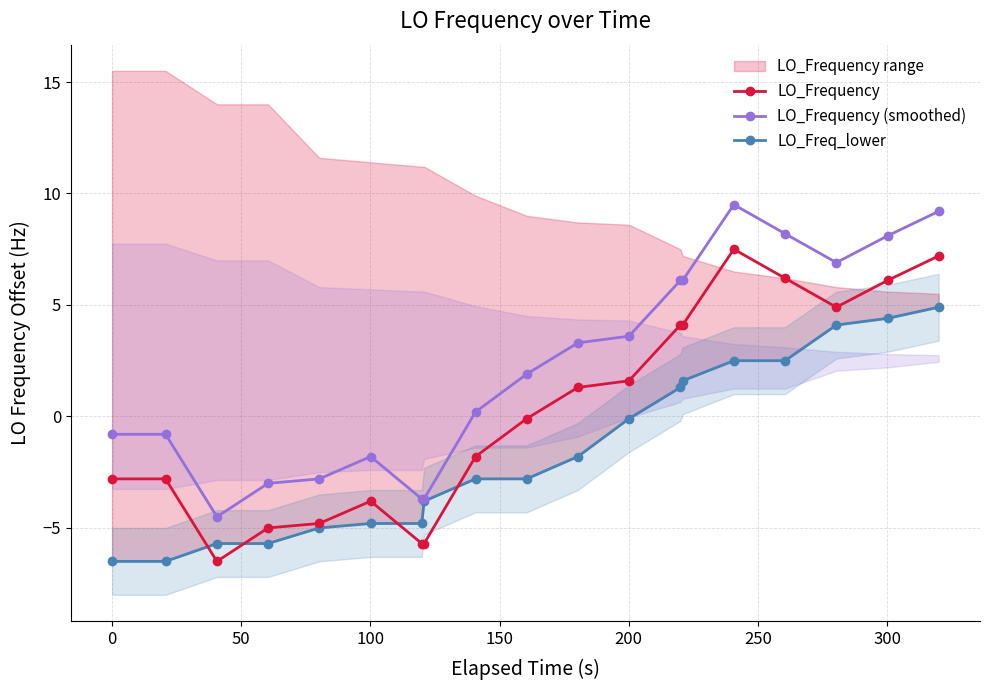

In LO_Frequency, how many points are higher than both neighbors (excluding endpoints)?

2